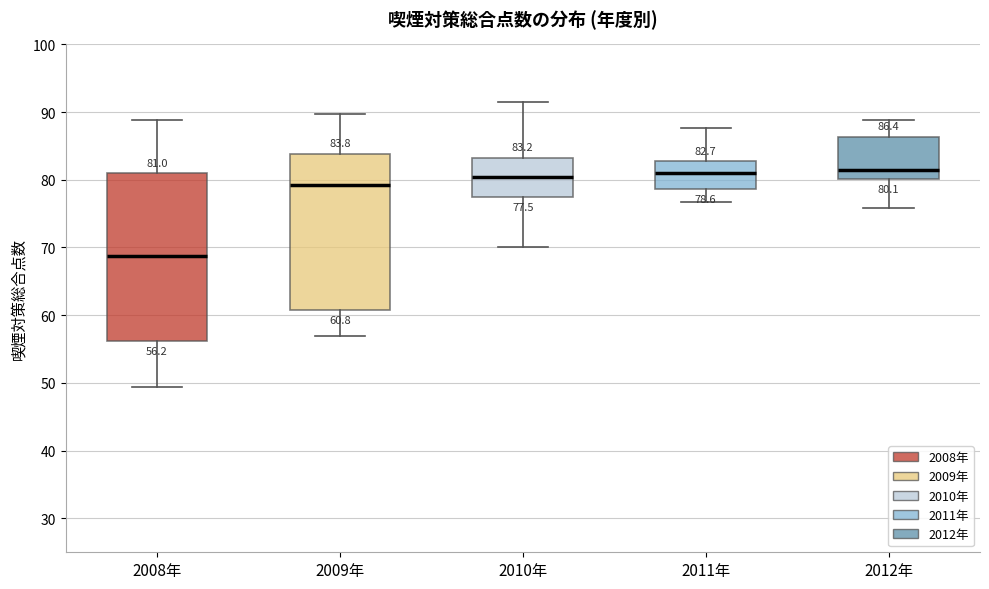

Which box has the lowest median line?

2008年